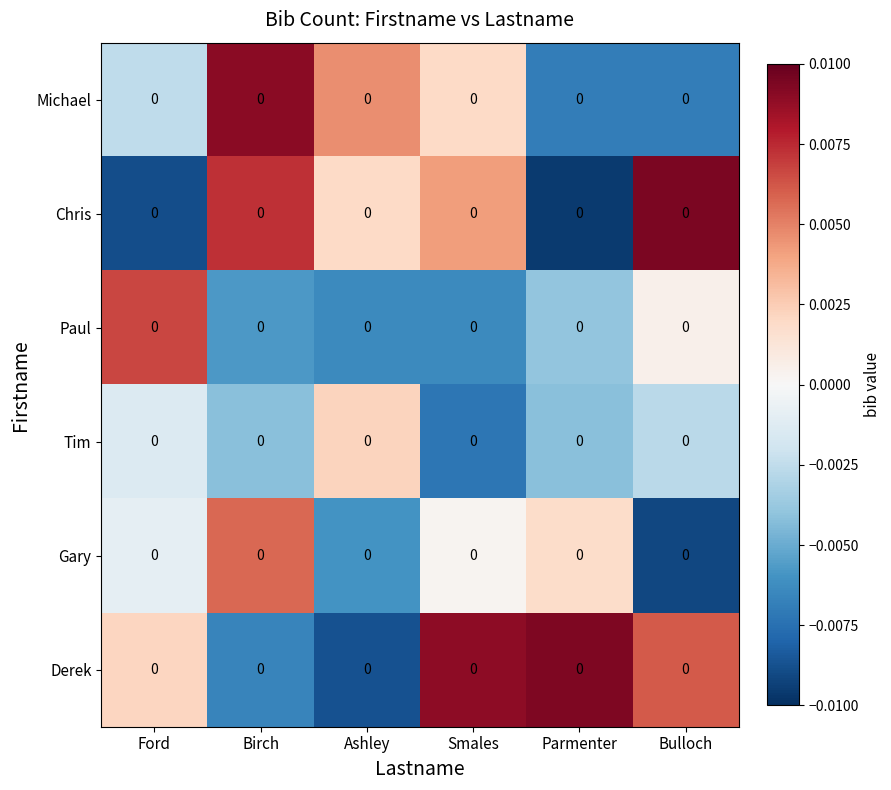

Which series changed the most between Ashley and Bulloch?

Derek